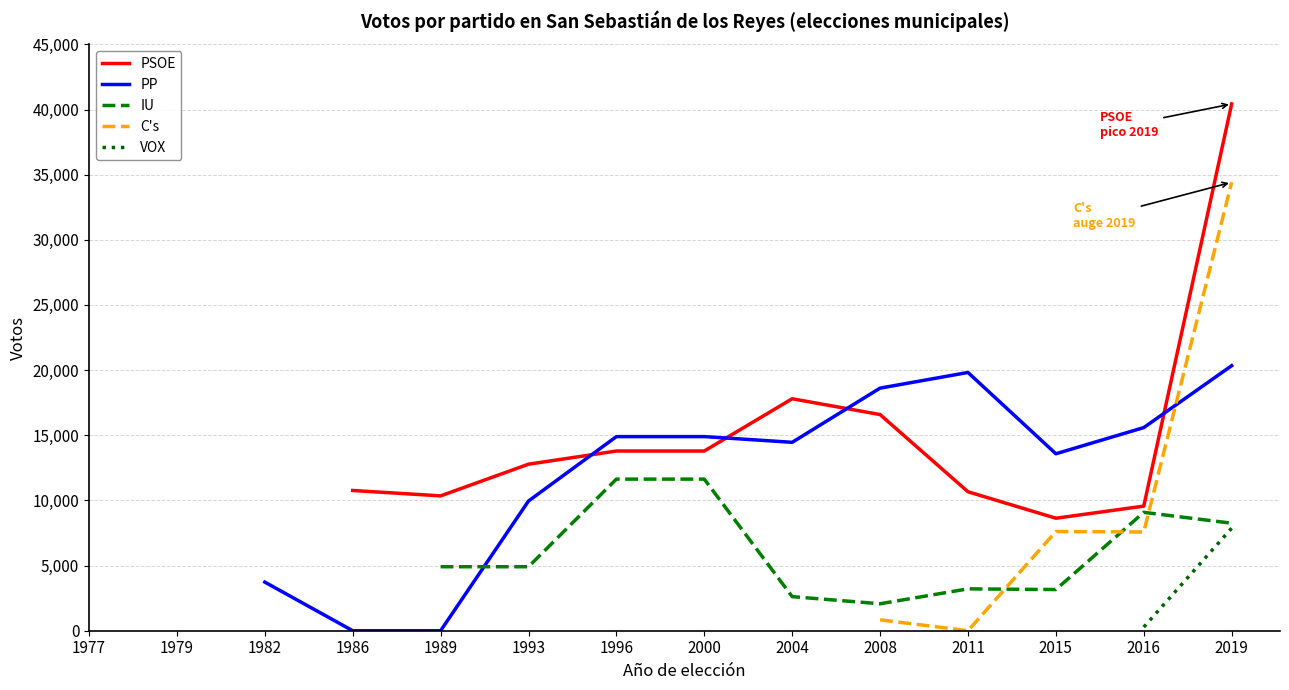

In PP, how many points are higher than both neighbors (excluding endpoints)?

2